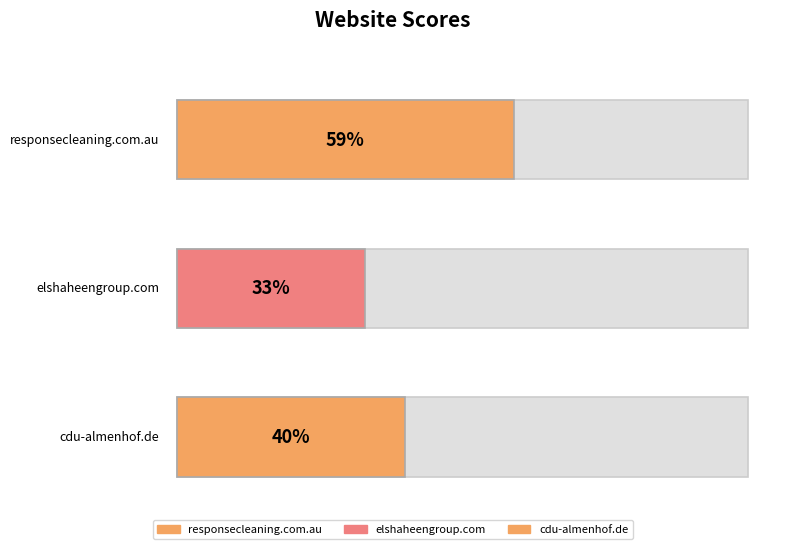

How many bars are there in total?

3